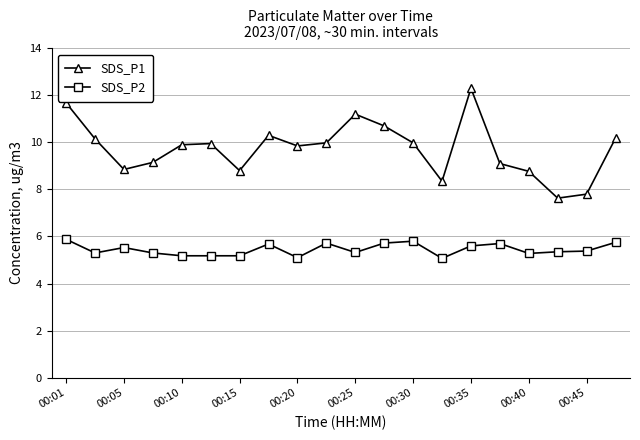

Rank the series by their maximum value, from highest to lowest.

SDS_P1, SDS_P2